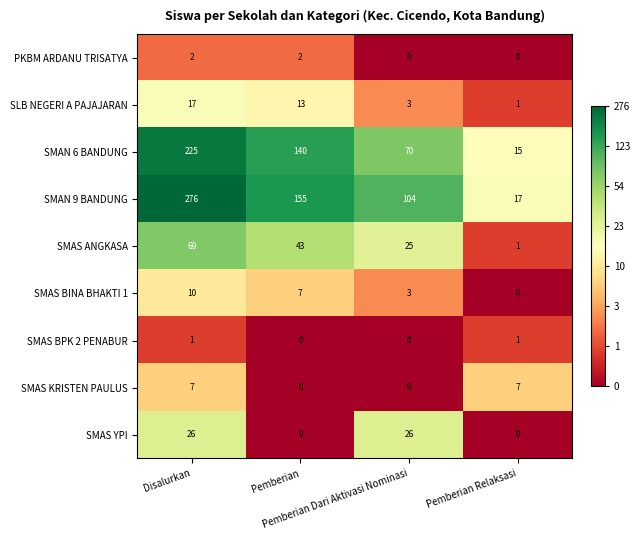

What is the greatest value displayed?

276